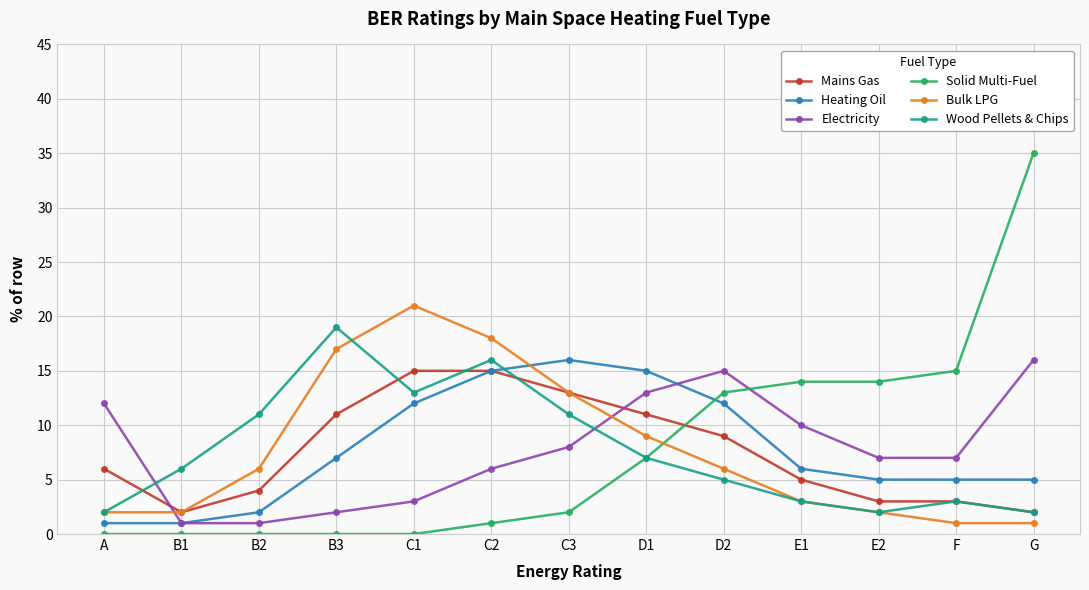

Where is the first local maximum for Wood Pellets & Chips?

B3